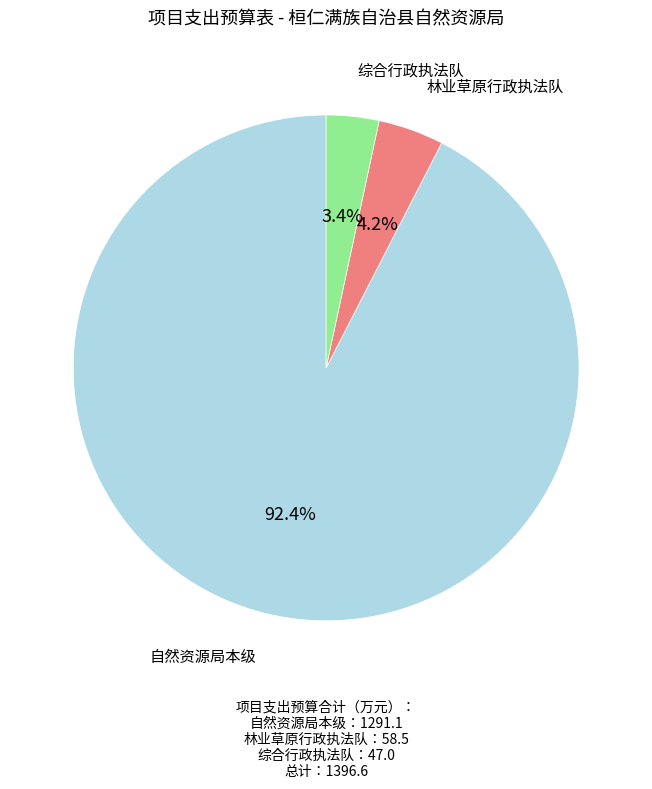

Is there a majority slice in this chart?

Yes